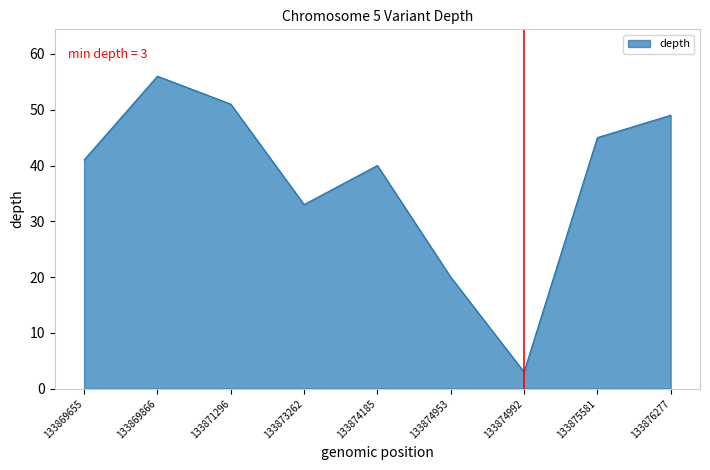

How many lines are shown in the chart?

1